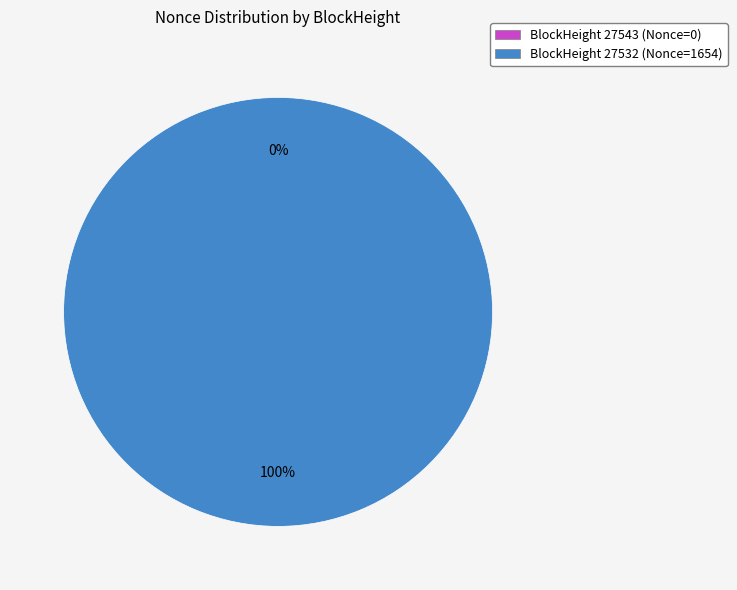

Does any single category account for the majority?

Yes